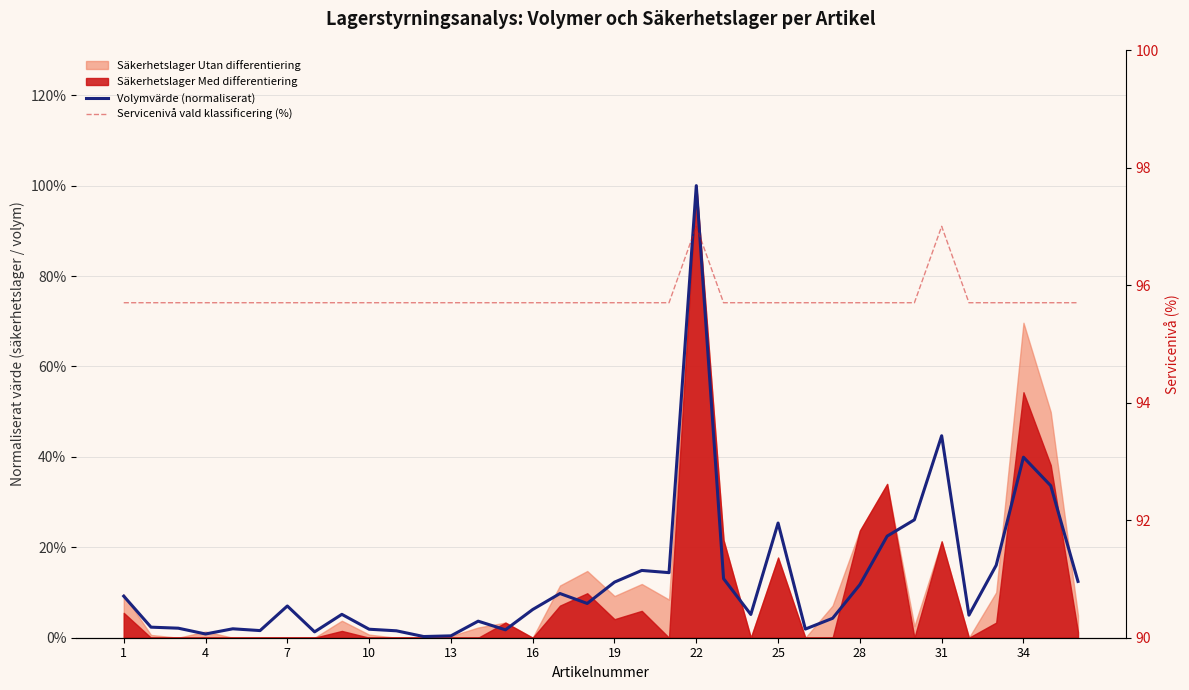

Reading left to right, transcribe all the data shown in this chart.

Volymvärde (normaliserat): 0.1	0.0	0.0	0.0	0.0	0.0	0.1	0.0	0.1	0.0	0.0	0.0	0.0	0.0	0.0	0.1	0.1	0.1	0.1	0.1	0.1	1.0	0.1	0.1	0.3	0.0	0.0	0.1	0.2	0.3	0.4	0.0	0.2	0.4	0.3	0.1
Servicenivå vald klassificering (%): 95.7	95.7	95.7	95.7	95.7	95.7	95.7	95.7	95.7	95.7	95.7	95.7	95.7	95.7	95.7	95.7	95.7	95.7	95.7	95.7	95.7	97.0	95.7	95.7	95.7	95.7	95.7	95.7	95.7	95.7	97.0	95.7	95.7	95.7	95.7	95.7